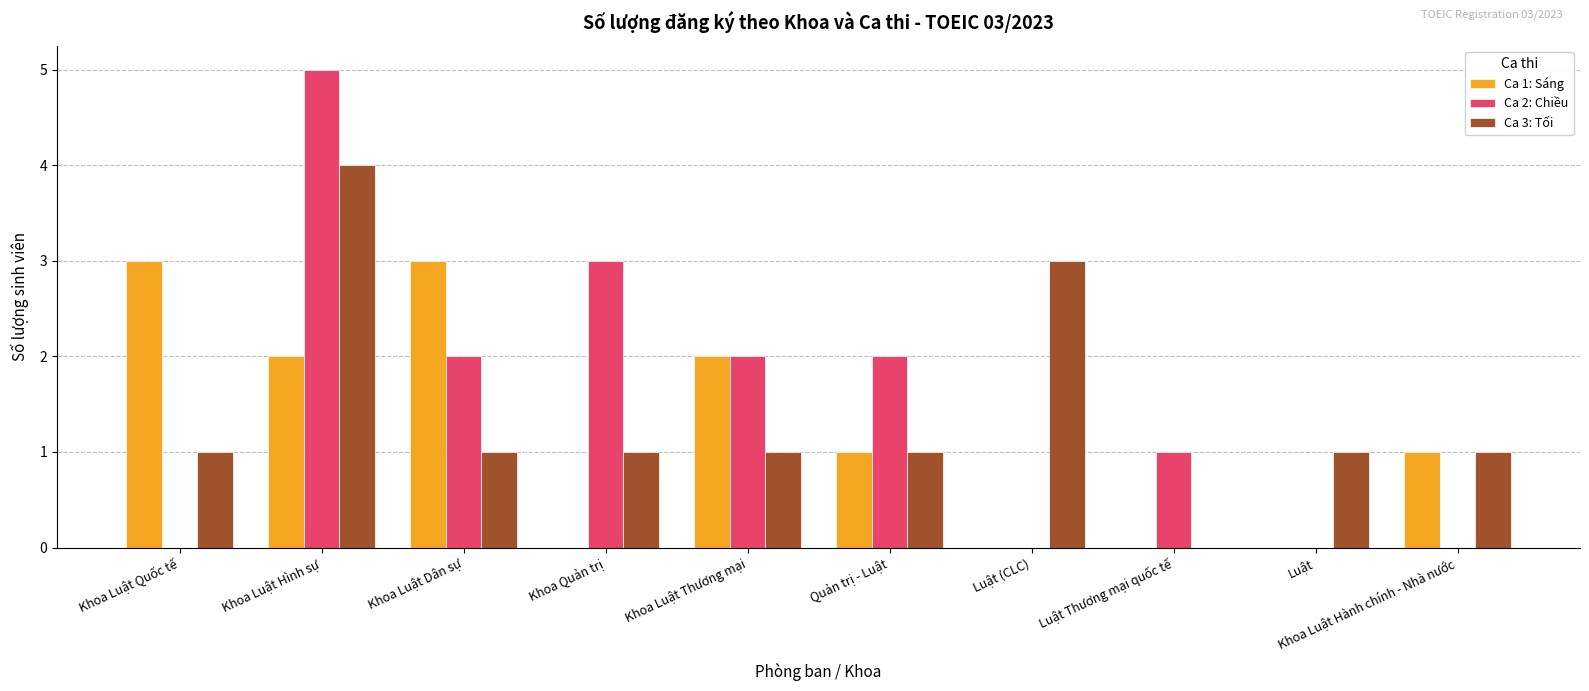

At which label does Ca 3: Tối reach its peak?

Khoa Luật Hình sự